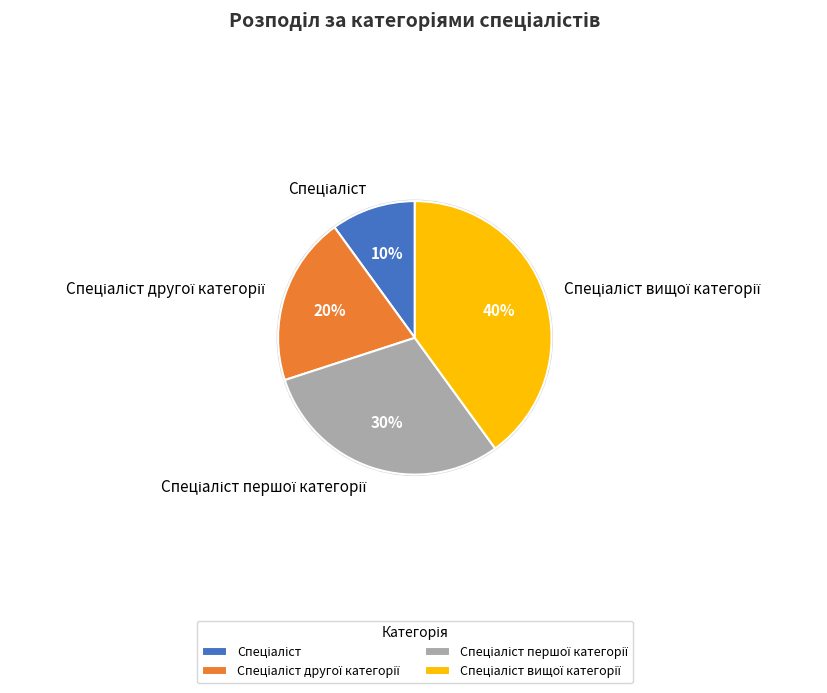

Rank the categories by value from highest to lowest.

Спеціаліст вищої категорії, Спеціаліст першої категорії, Спеціаліст другої категорії, Спеціаліст